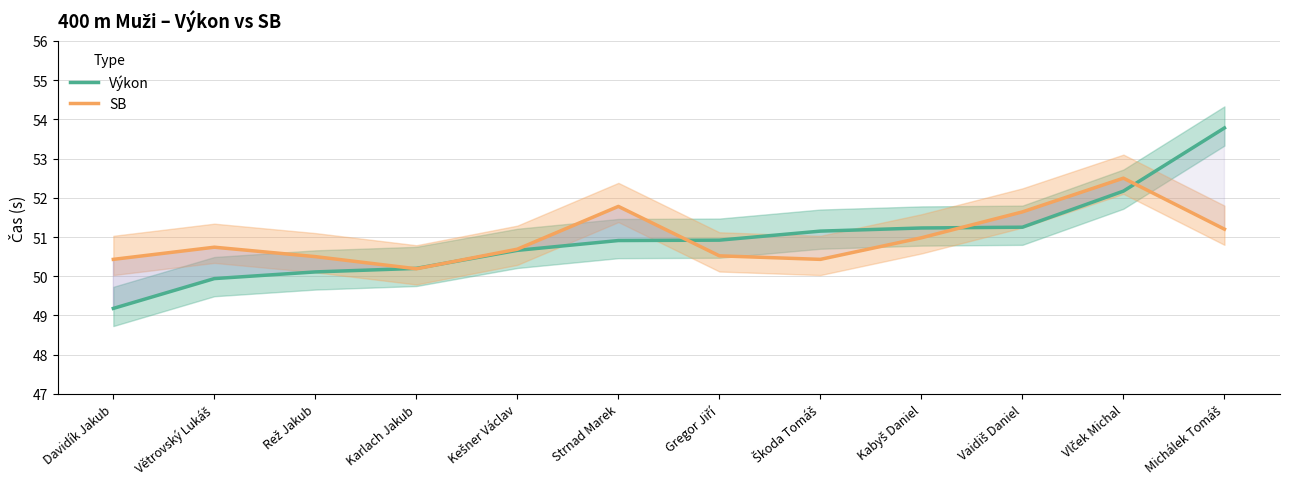

At which label does Výkon first exceed 50?

Rež Jakub